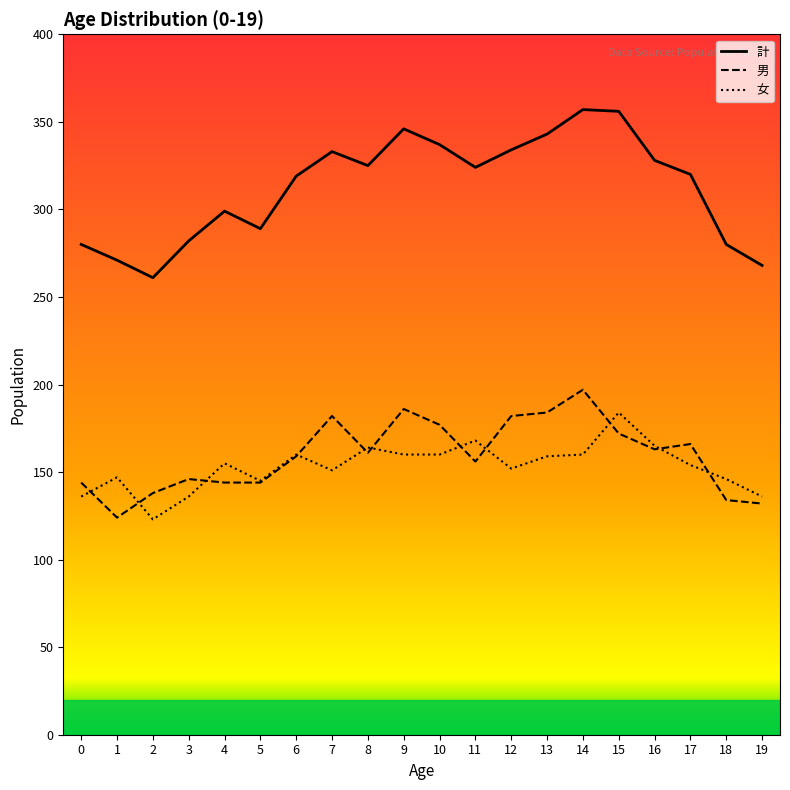

True or false: 女 has more than 2 interior local peaks.

True